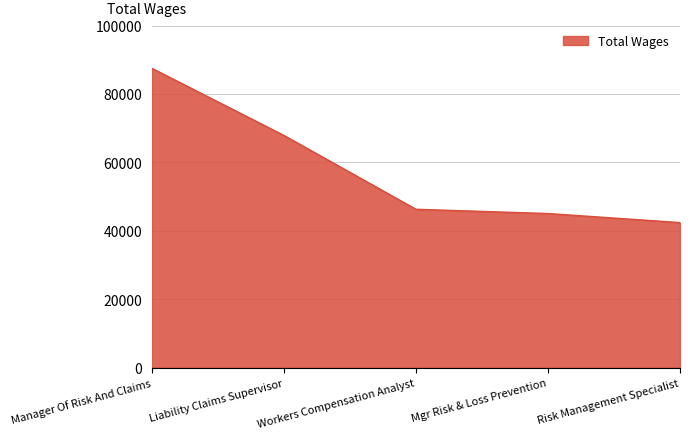

What is the maximum value shown in the chart?

87495